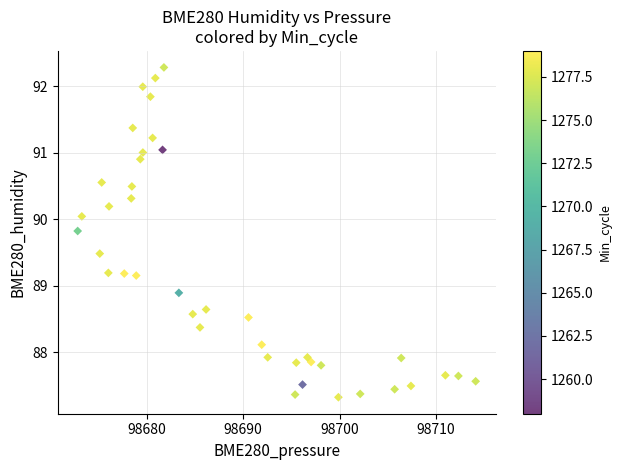

What is the range of Y values (max minus min)?

5.0